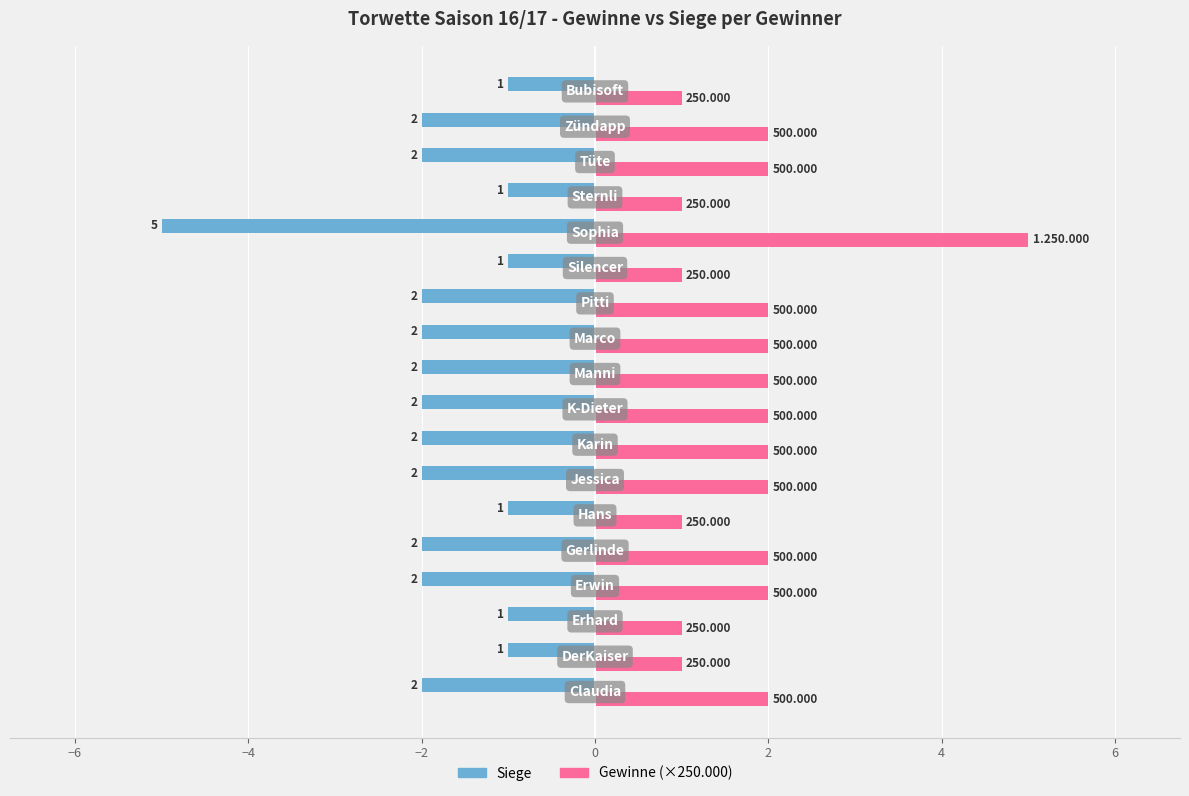

How many distinct data groups are displayed?

2